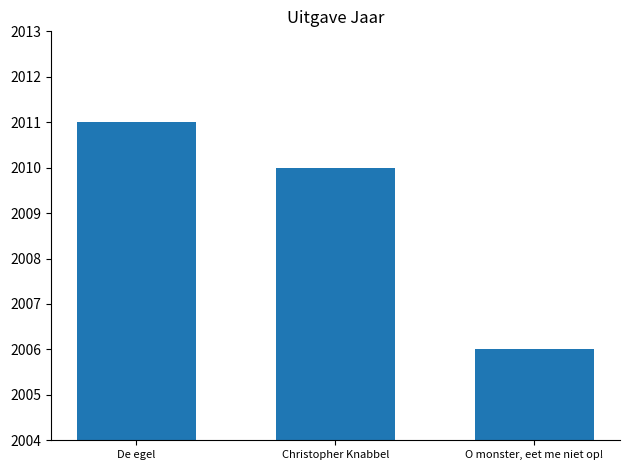

How many data points are less than 2010?

1